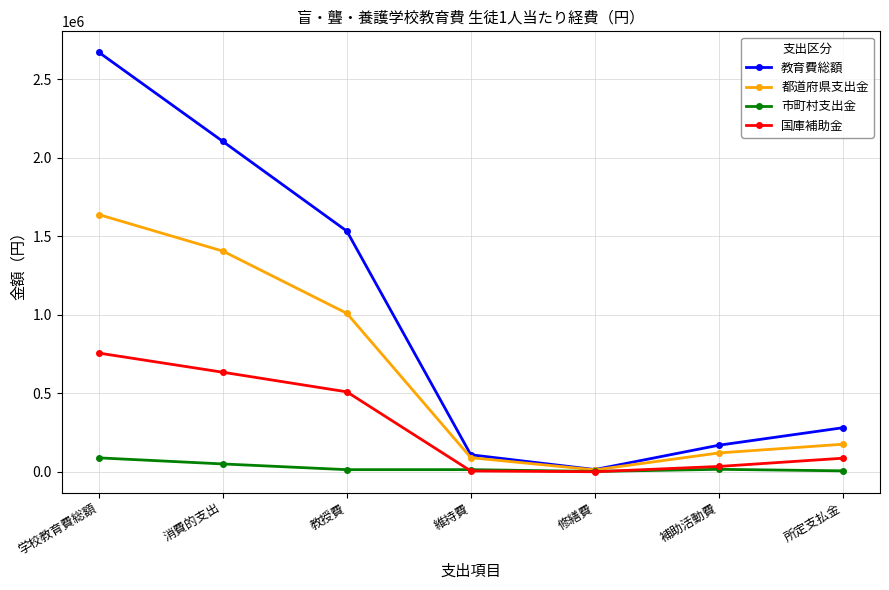

True or false: 教育費総額 has more than 0 points higher than both neighbors.

False